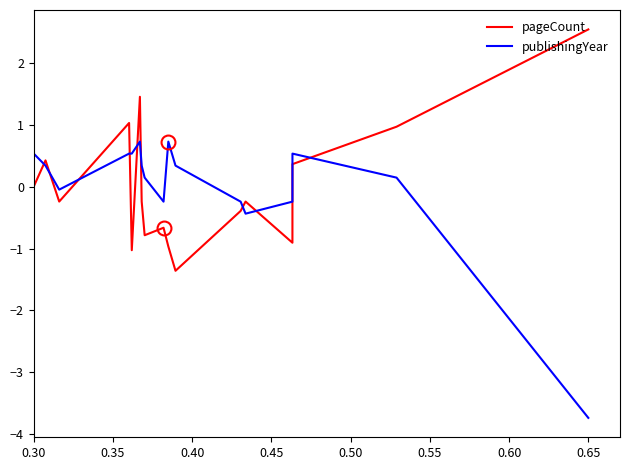

Rank the series by their maximum value, from highest to lowest.

pageCount, publishingYear